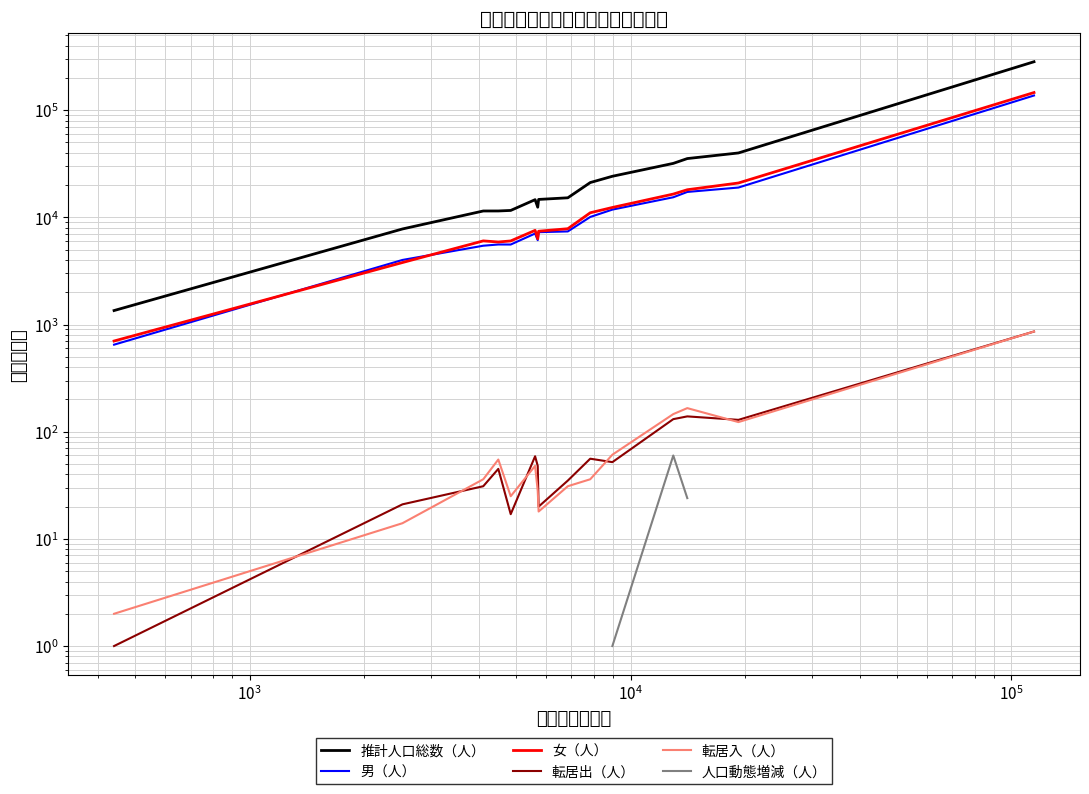

True or false: 転居出（人） and 男（人） cross at least once.

False